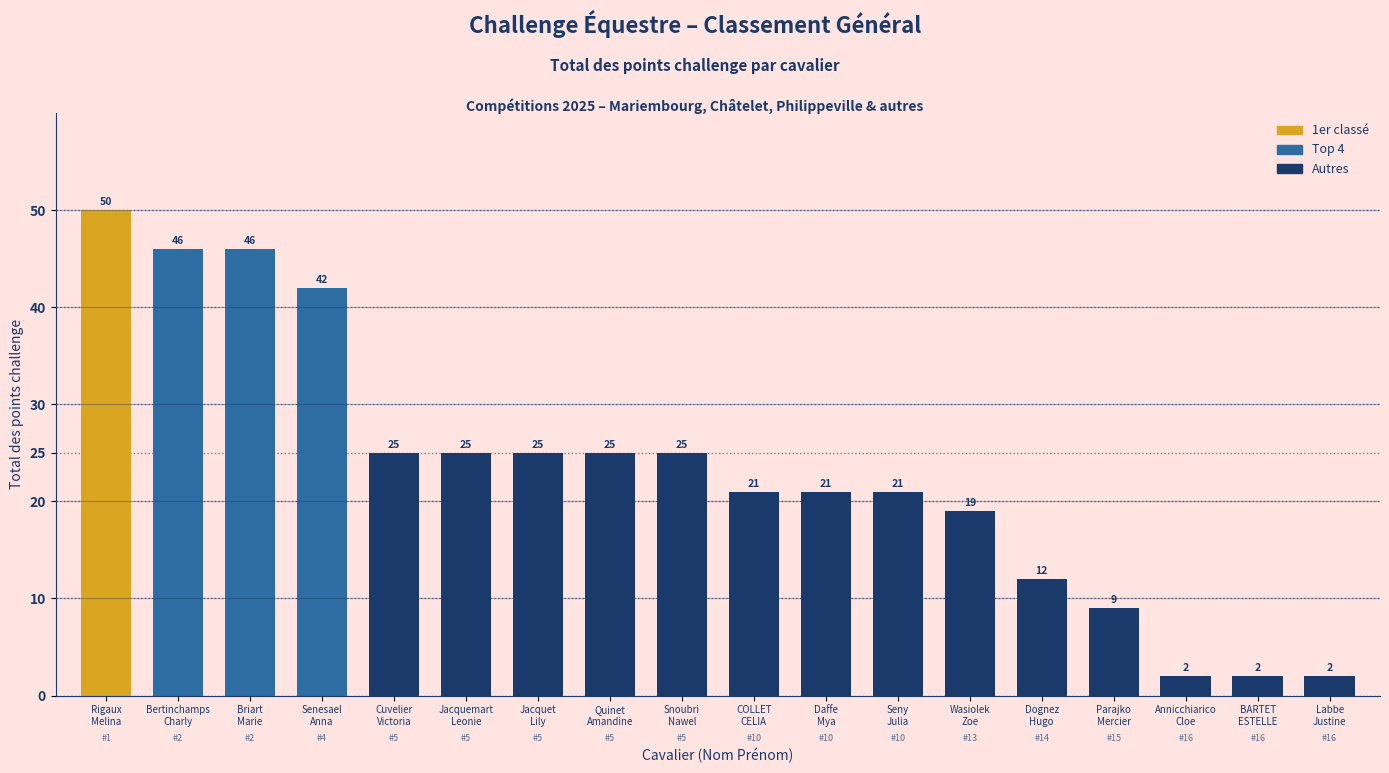

What is the approximate value at COLLET
CELIA?

21